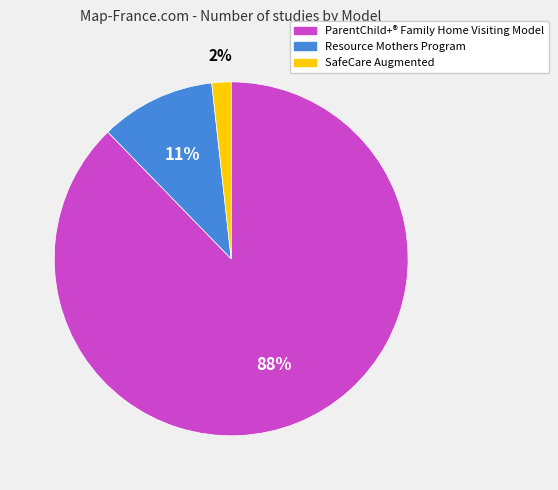

To the nearest percent, what is the average slice percentage?

33%